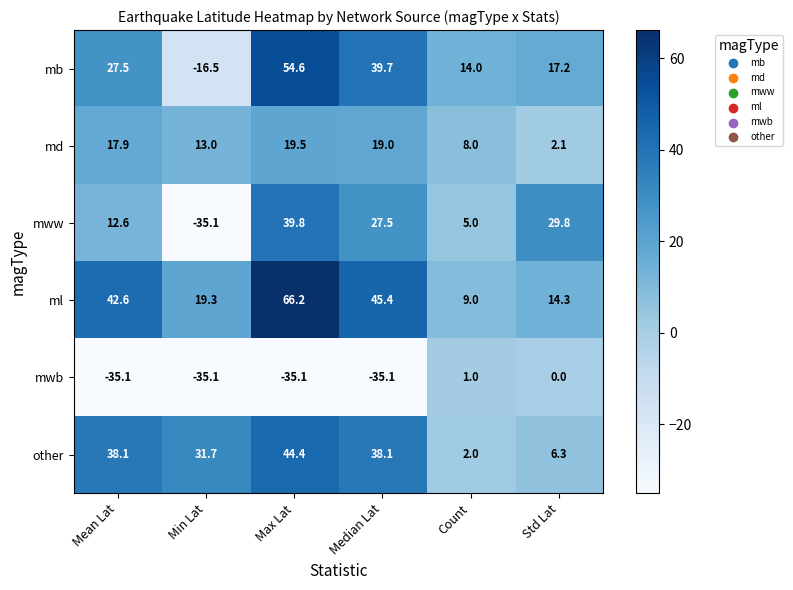

Rank the series by their maximum value, from highest to lowest.

ml, mb, other, mww, md, mwb